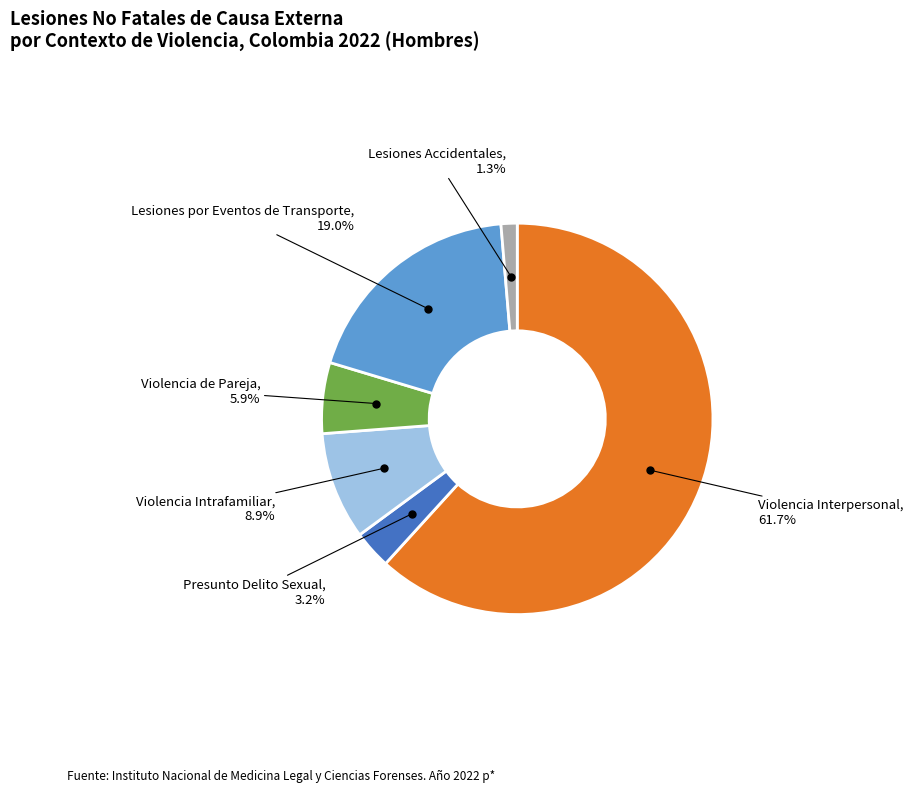

Is there any slice that represents more than half of the pie?

Yes